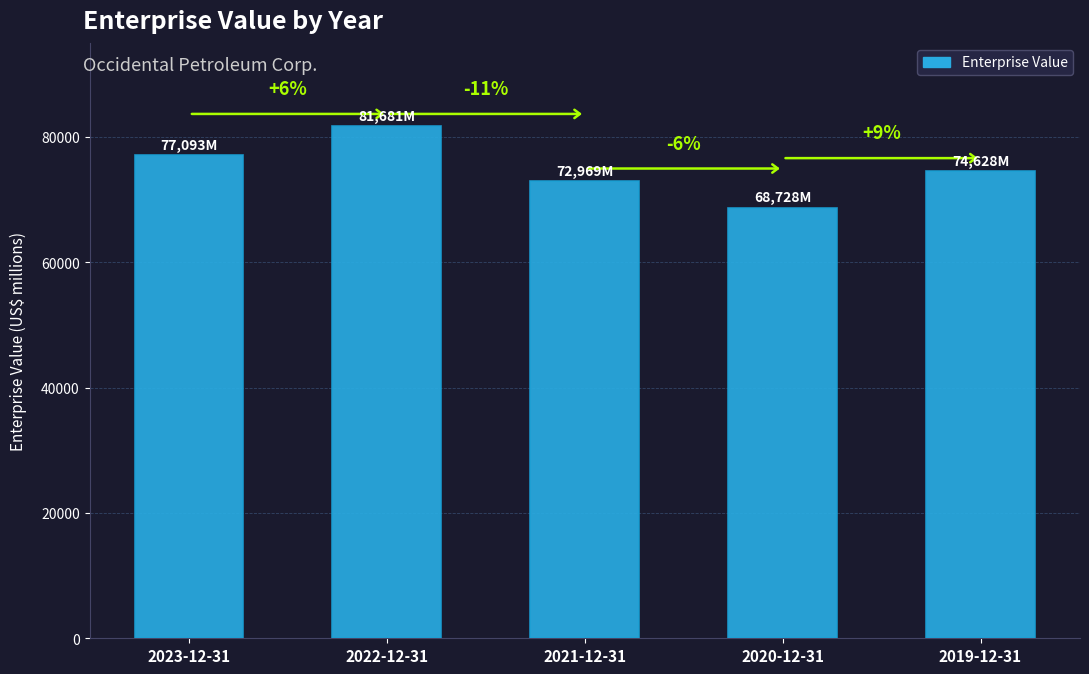

What is the difference between the second highest and minimum values?

8365